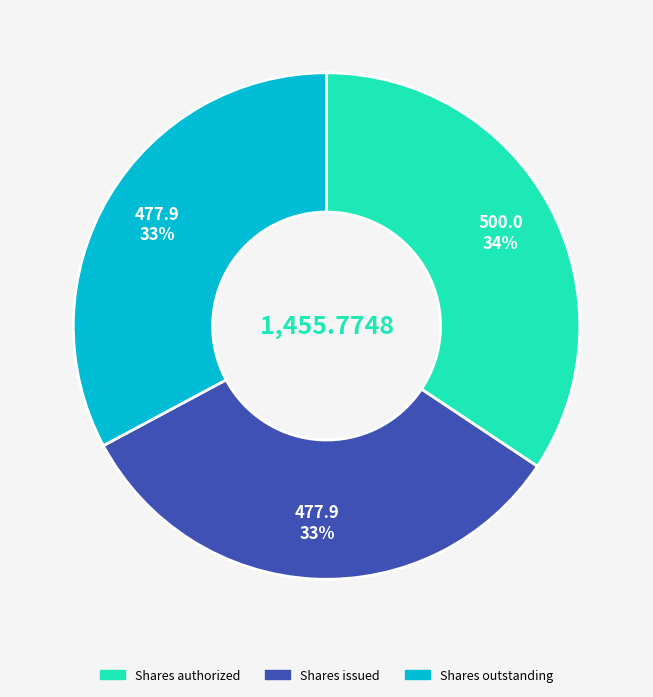

Count the number of slices in the pie.

3